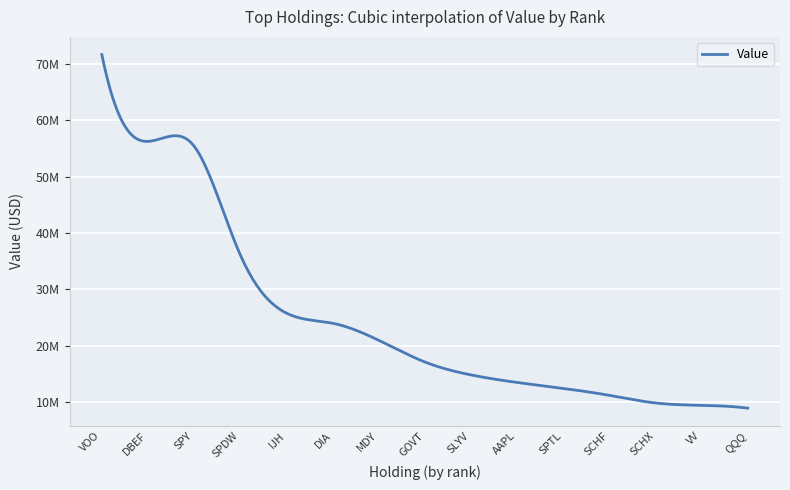

Is this an area chart (filled region under the line)?

No